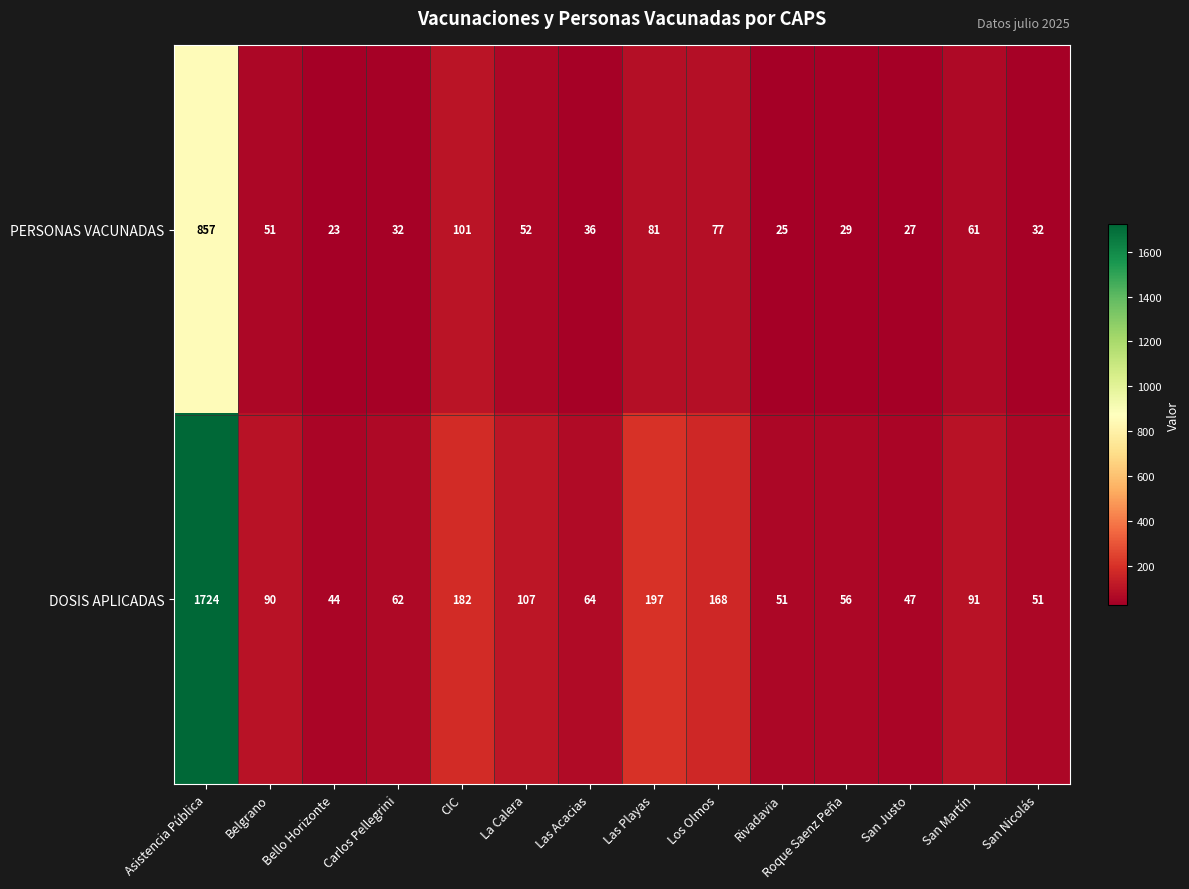

The DOSIS APLICADAS series shows 62 at Carlos Pellegrini. True or false?

True